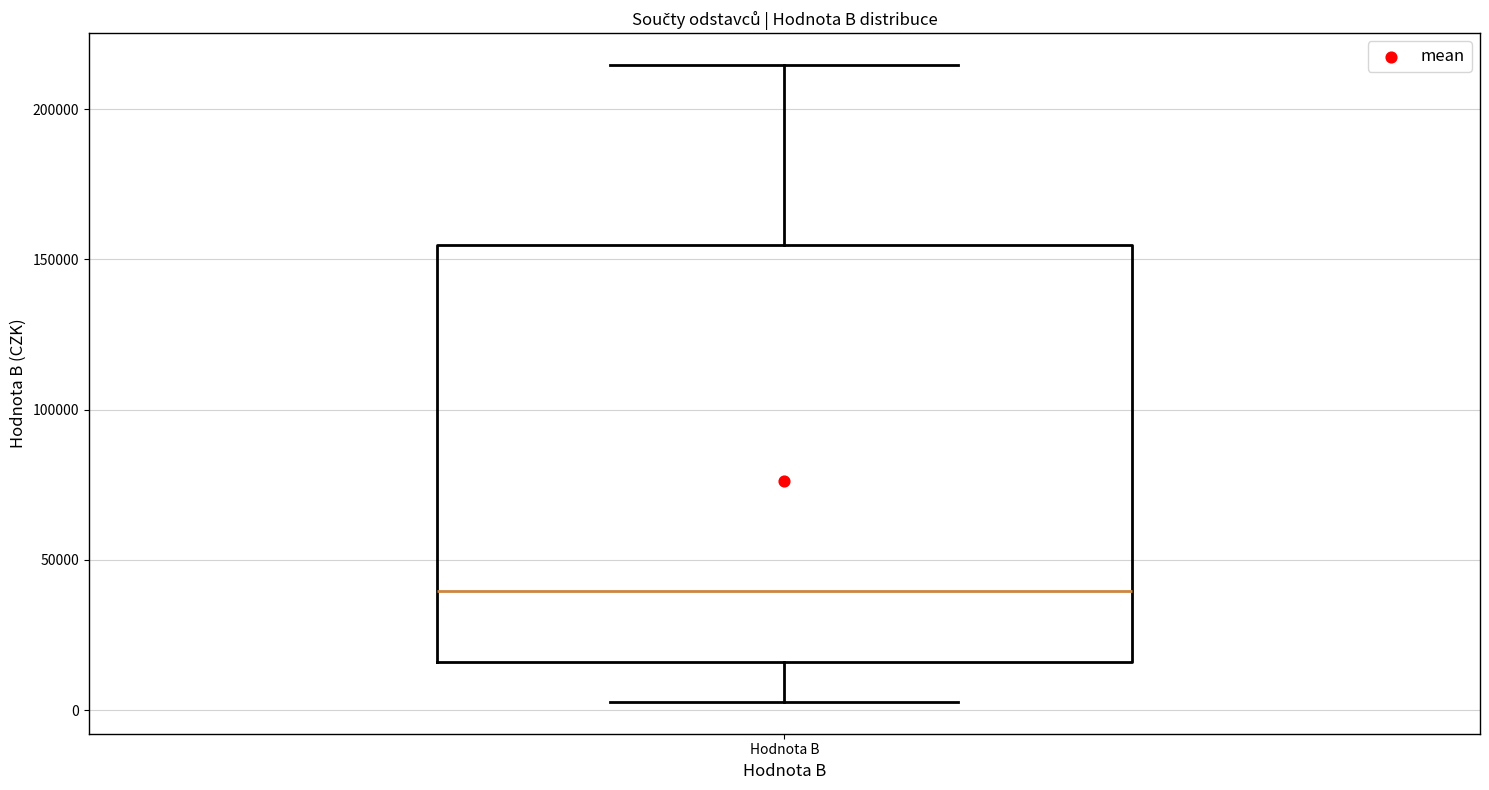

Read this box plot against the y-axis: the position of the median line, the range covered by the box, and the ends of both whiskers. The values are not printed on the chart, so give them approximately, as read against the axis.

median 40000, box 15000 to 155000, whiskers 5000 to 215000